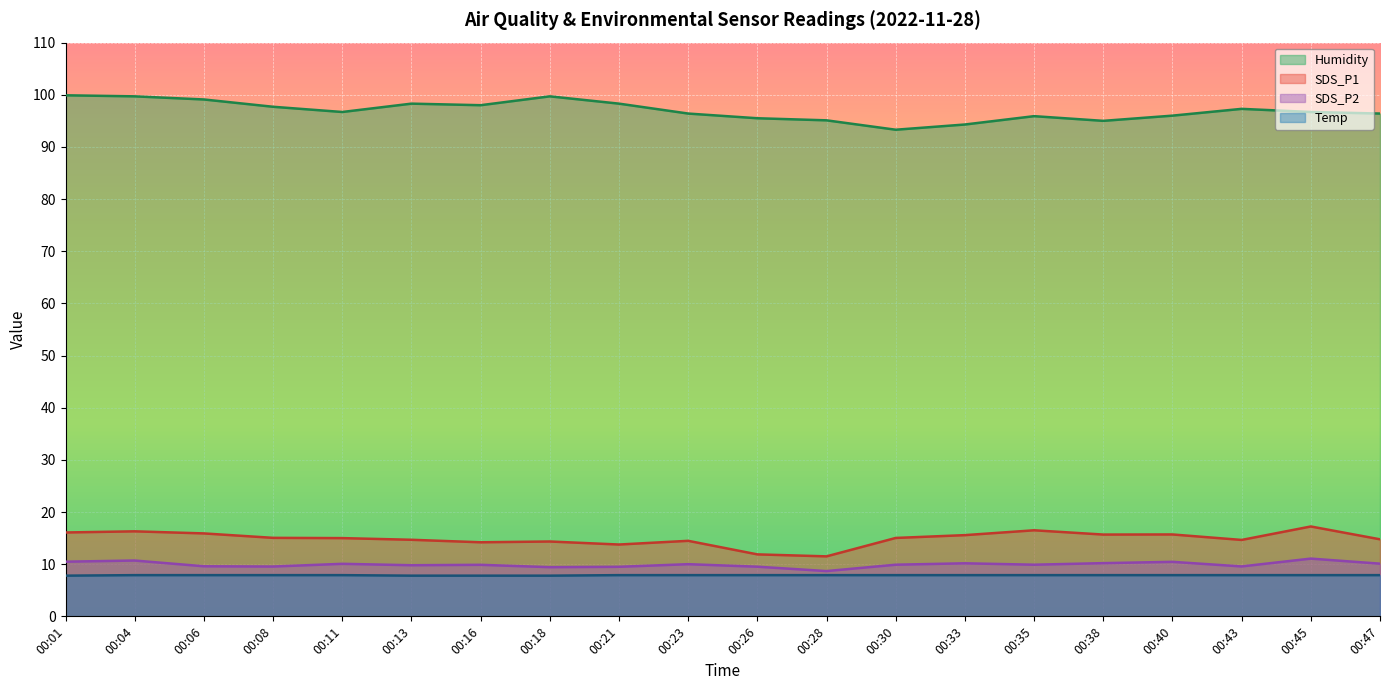

List the series in order of their peak value, lowest first.

Temp, SDS_P2, SDS_P1, Humidity